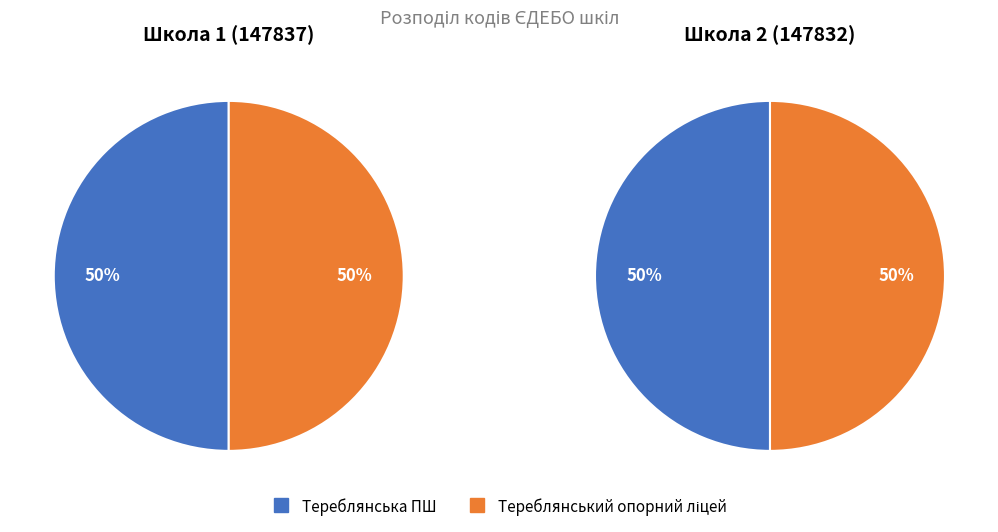

Count the number of slices in the pie.

2